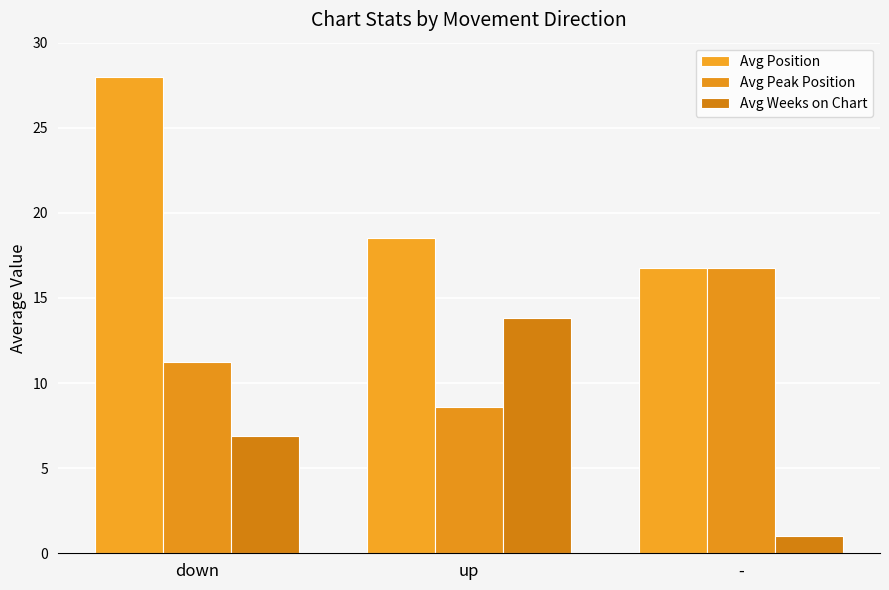

What is the difference between the maximum and minimum values in the Avg Weeks on Chart series?

12.8